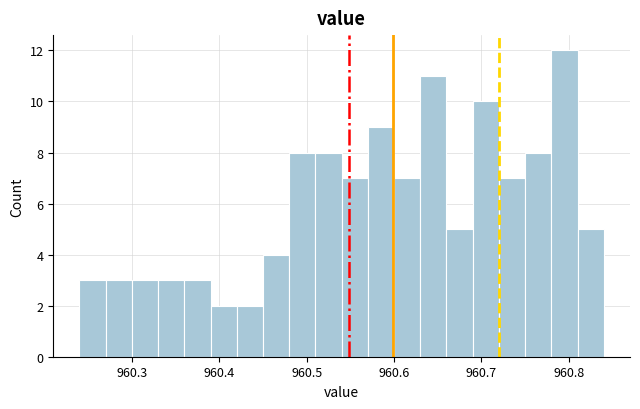

Read against the x-axis, roughly where is the centre of the tallest bar?

960.80